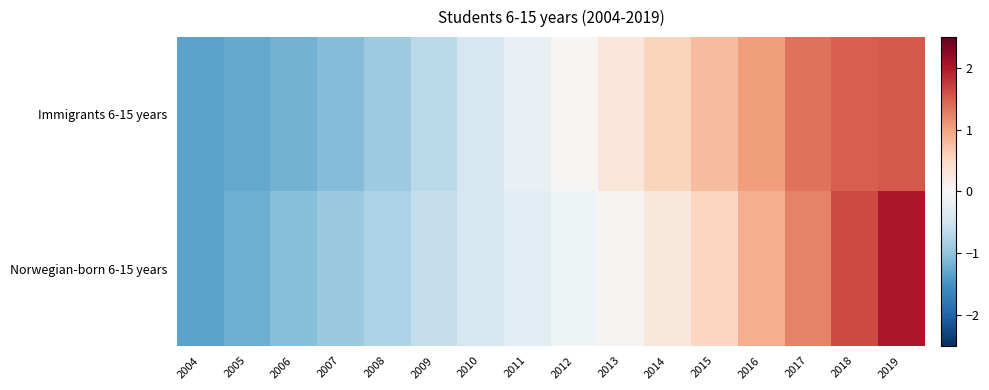

At how many categories does at least one series exceed 1?

4